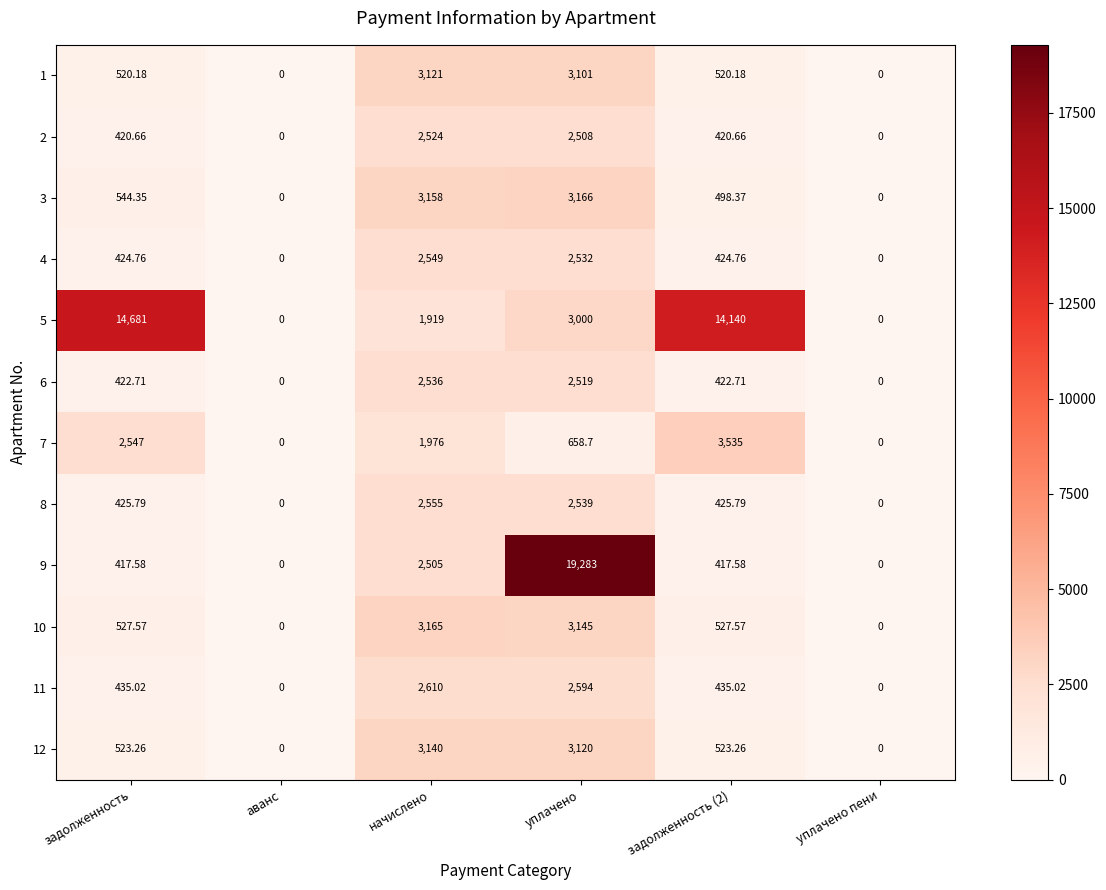

How many distinct data groups are displayed?

12